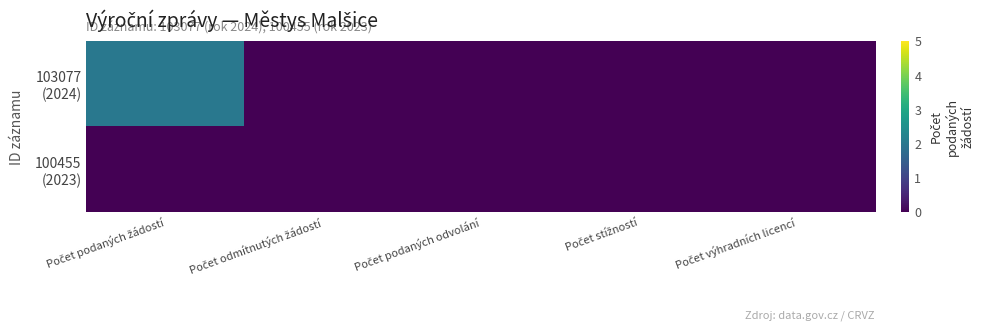

How many data points does each series have?

5